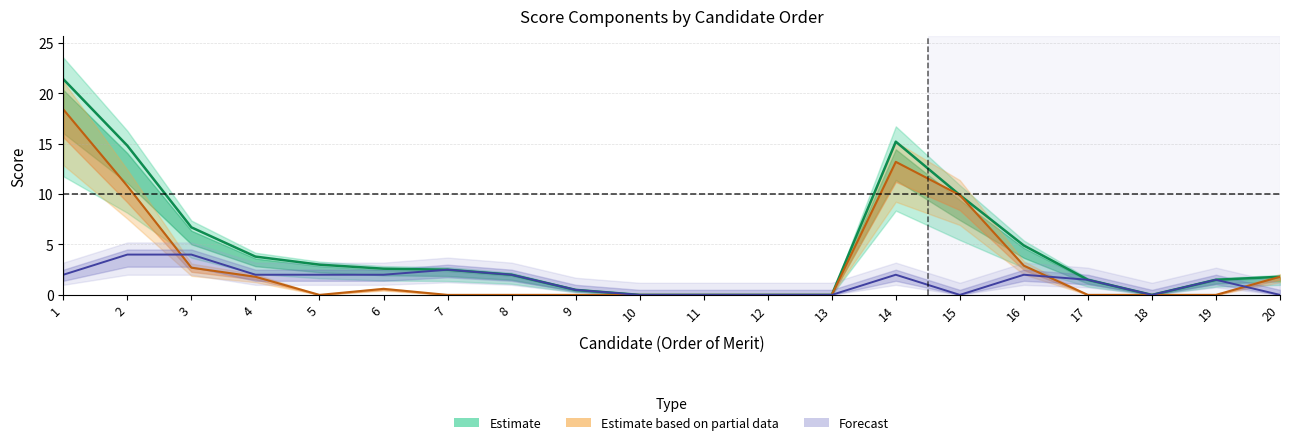

What is the difference between the highest and lowest values at 14?

13.2